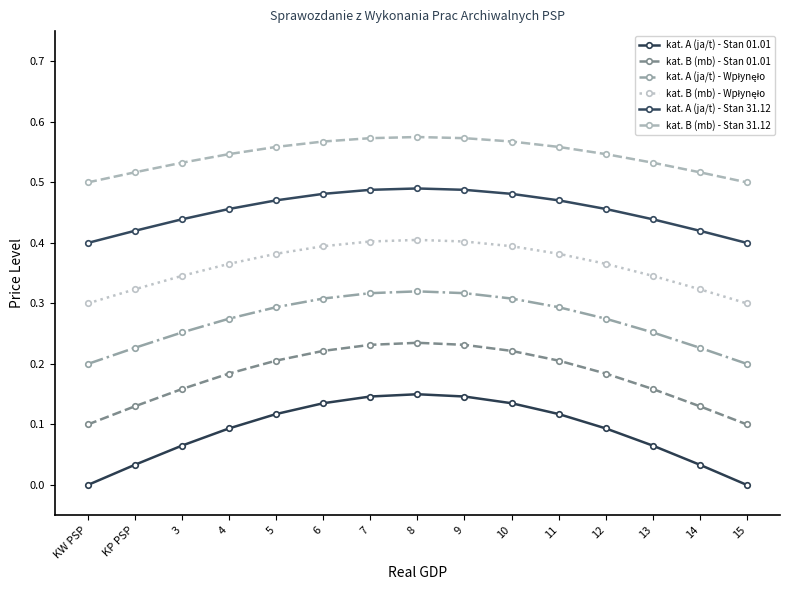

Reading left to right, extract all data points from this chart.

kat. A (ja/t) - Stan 01.01: 0.0	0.0	0.1	0.1	0.1	0.1	0.1	0.1	0.1	0.1	0.1	0.1	0.1	0.0	0.0
kat. B (mb) - Stan 01.01: 0.1	0.1	0.2	0.2	0.2	0.2	0.2	0.2	0.2	0.2	0.2	0.2	0.2	0.1	0.1
kat. A (ja/t) - Wpłynęło: 0.2	0.2	0.3	0.3	0.3	0.3	0.3	0.3	0.3	0.3	0.3	0.3	0.3	0.2	0.2
kat. B (mb) - Wpłynęło: 0.3	0.3	0.3	0.4	0.4	0.4	0.4	0.4	0.4	0.4	0.4	0.4	0.3	0.3	0.3
kat. A (ja/t) - Stan 31.12: 0.4	0.4	0.4	0.5	0.5	0.5	0.5	0.5	0.5	0.5	0.5	0.5	0.4	0.4	0.4
kat. B (mb) - Stan 31.12: 0.5	0.5	0.5	0.5	0.6	0.6	0.6	0.6	0.6	0.6	0.6	0.5	0.5	0.5	0.5